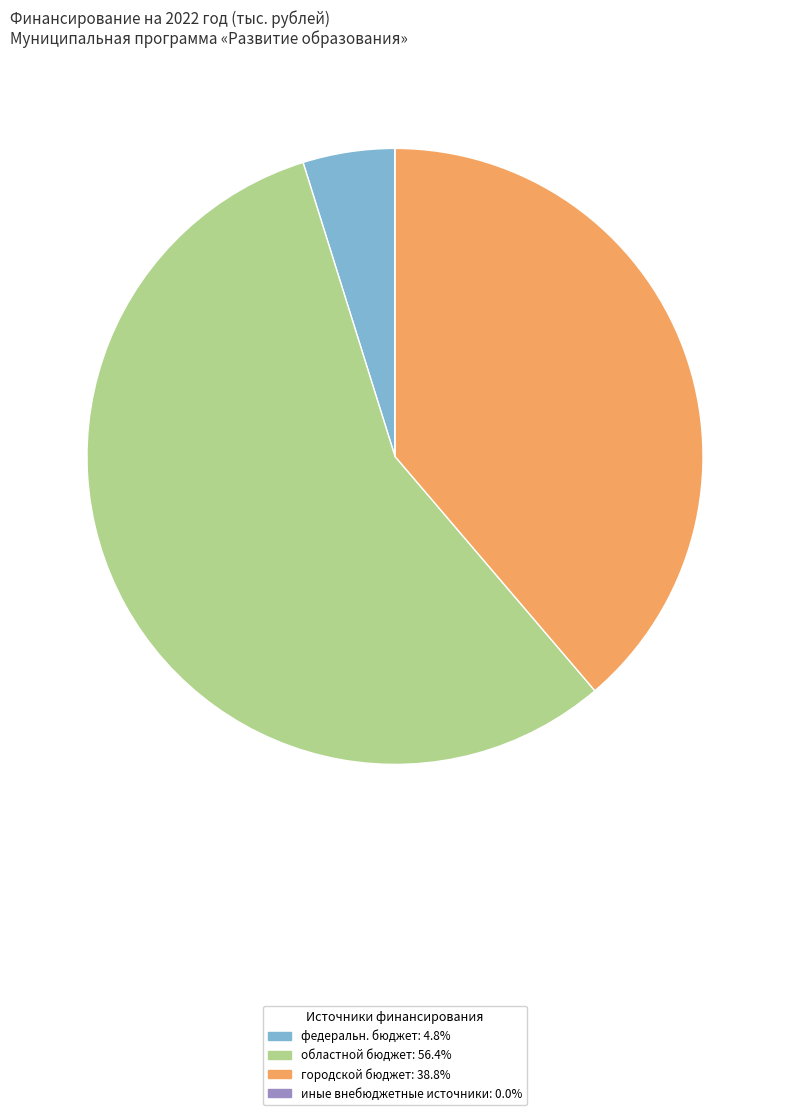

Is the sum of федеральн. бюджет: 4.8% and областной бюджет: 56.4% greater than half?

Yes